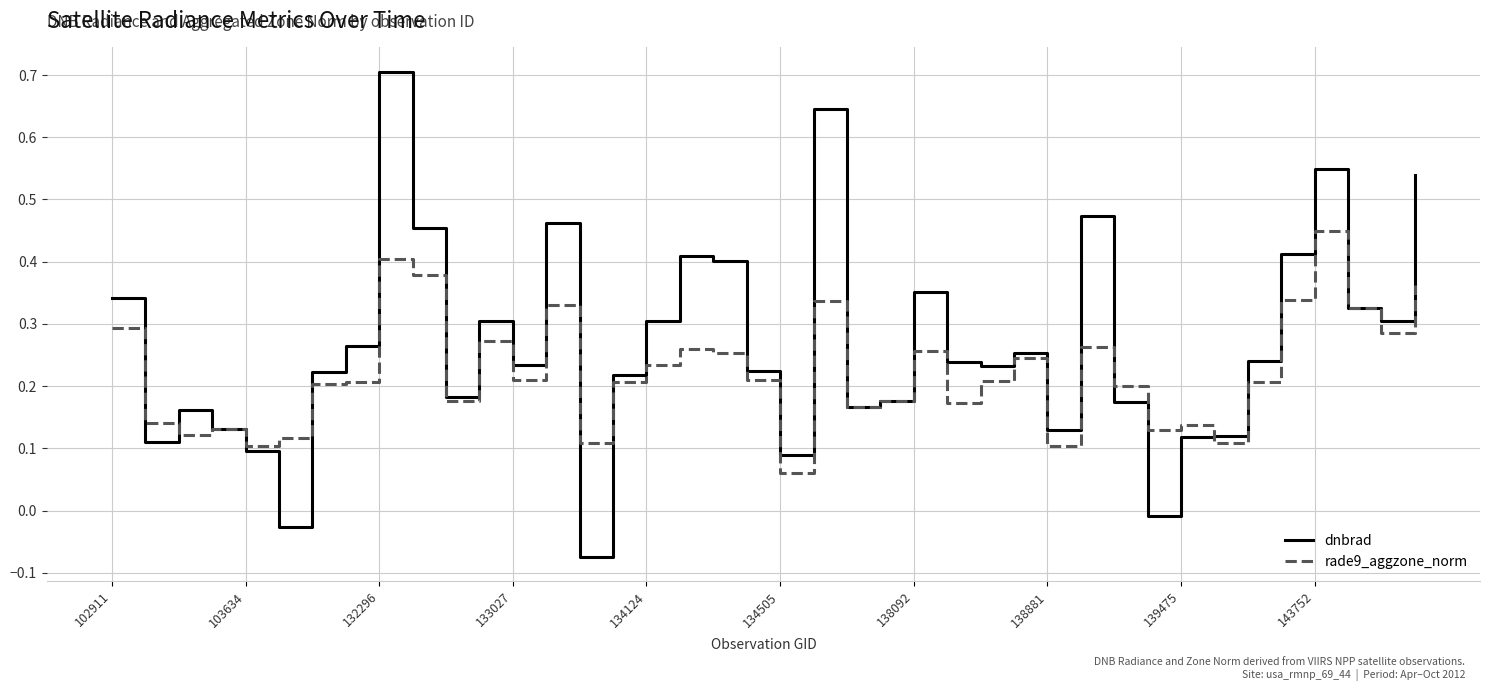

Which series ends up on top after the final intersection of rade9_aggzone_norm and dnbrad?

dnbrad